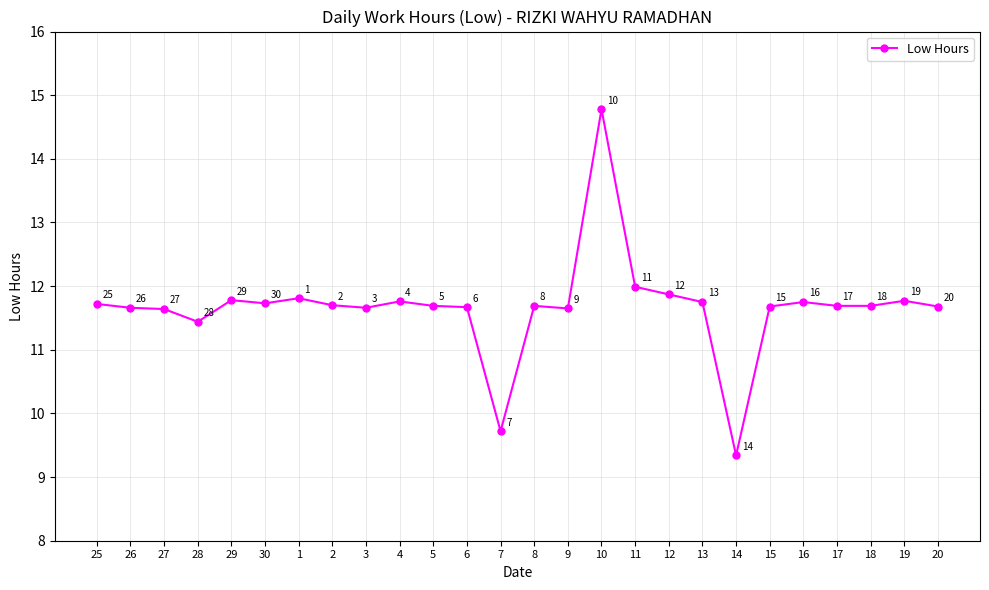

At which label does the data first exceed 11?

25